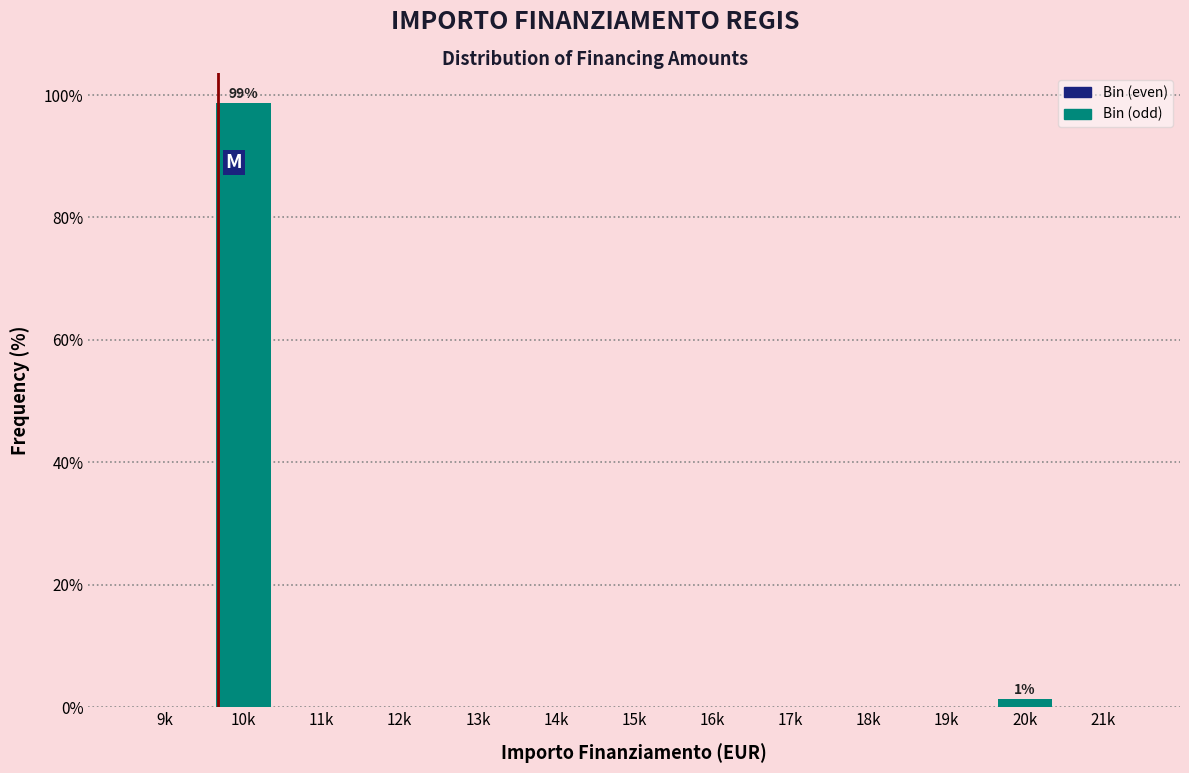

Reading left to right, list all the values displayed in this chart.

9k=0.0	10k=98.7	11k=0.0	12k=0.0	13k=0.0	14k=0.0	15k=0.0	16k=0.0	17k=0.0	18k=0.0	19k=0.0	20k=1.3	21k=0.0